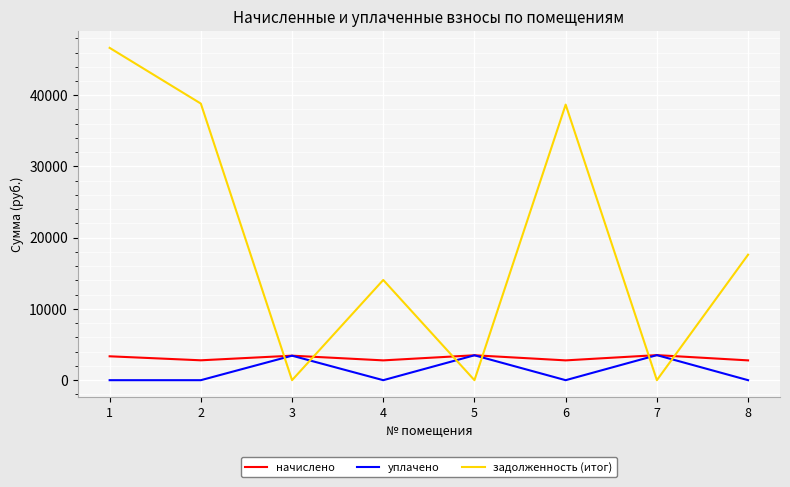

What is the spread (max minus min) of values at 8?

17615.4